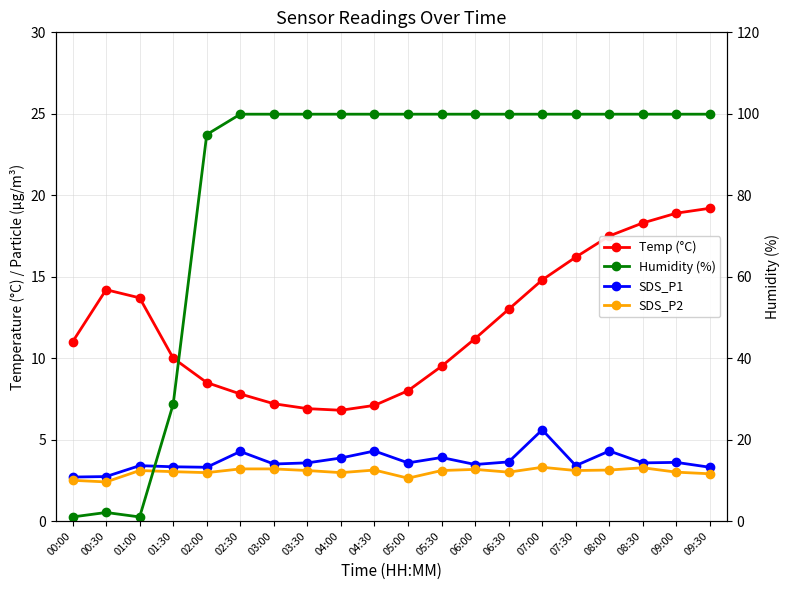

What is the difference between the highest and lowest values at 06:00?

96.7